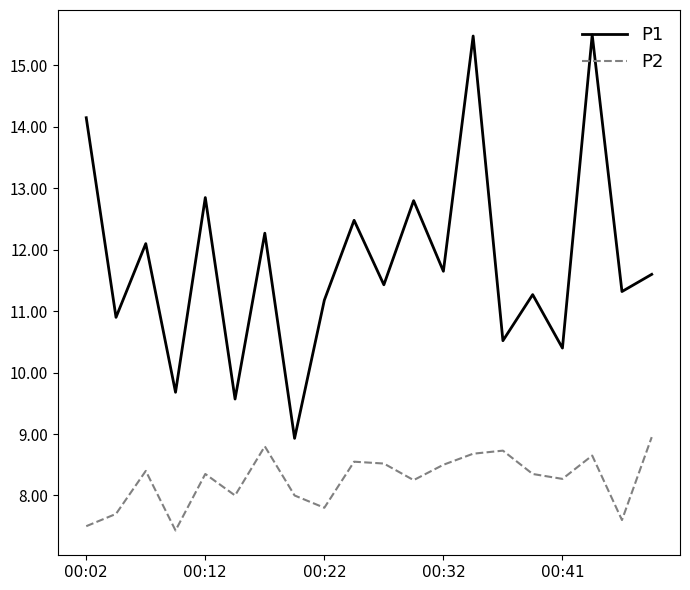

Which series has the largest total across all categories?

P1